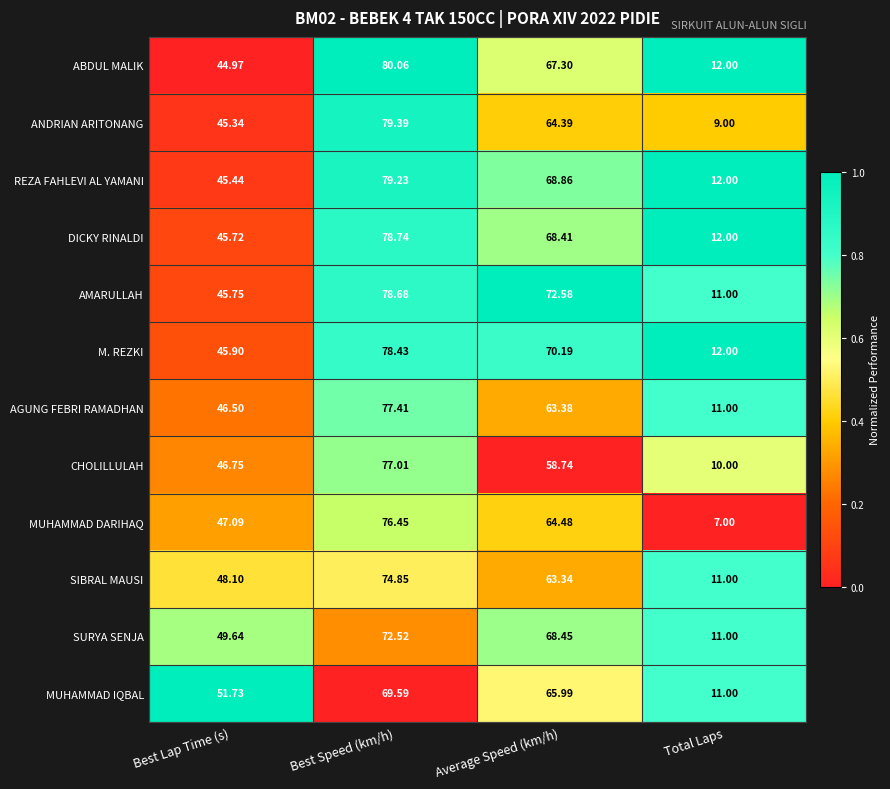

What is the total value across all series at Best Lap Time (s)?

562.9